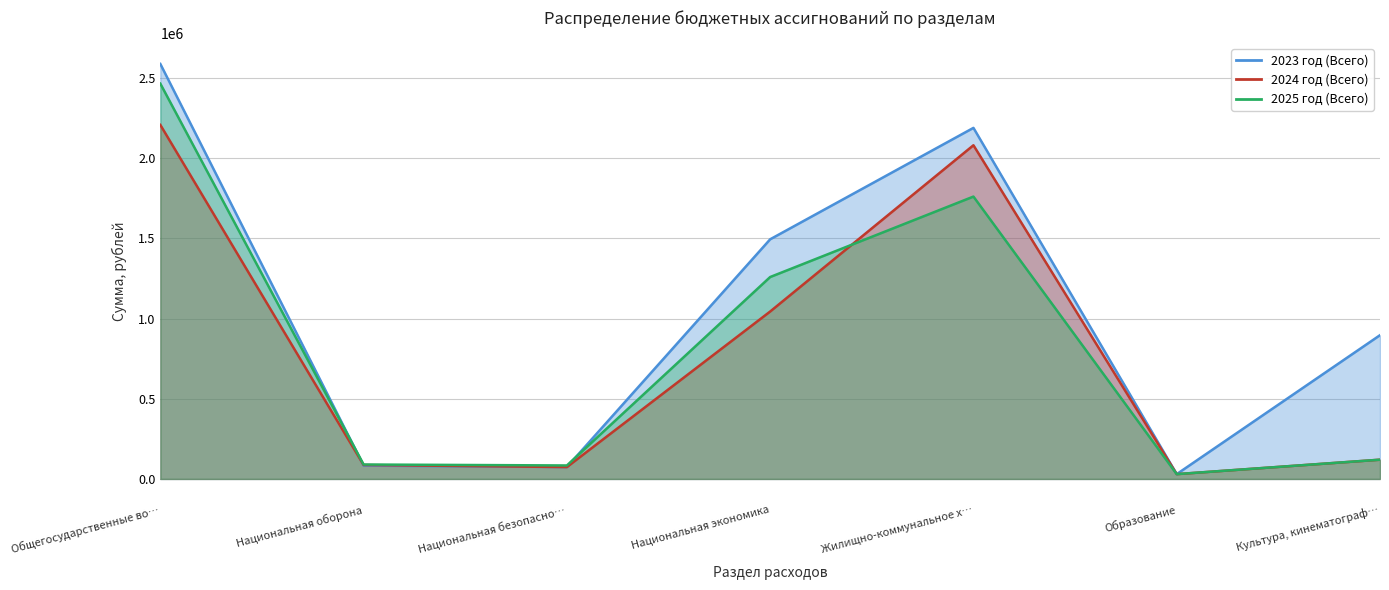

At which label does 2023 год (Всего) first exceed 896253?

Общегосударственные во…